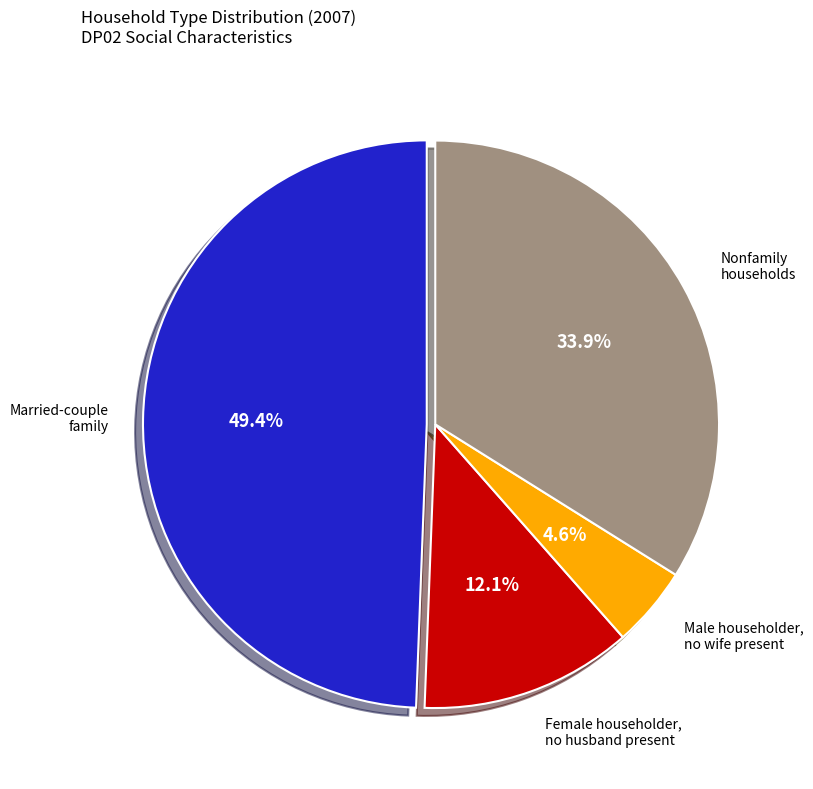

To the nearest percent, what is the difference between the largest and smallest slice percentages?

45%